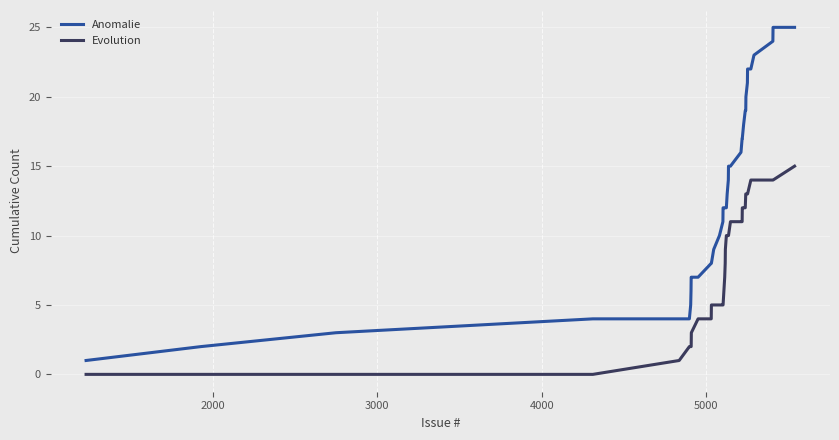

Rank the series by their maximum value, from highest to lowest.

Anomalie, Evolution